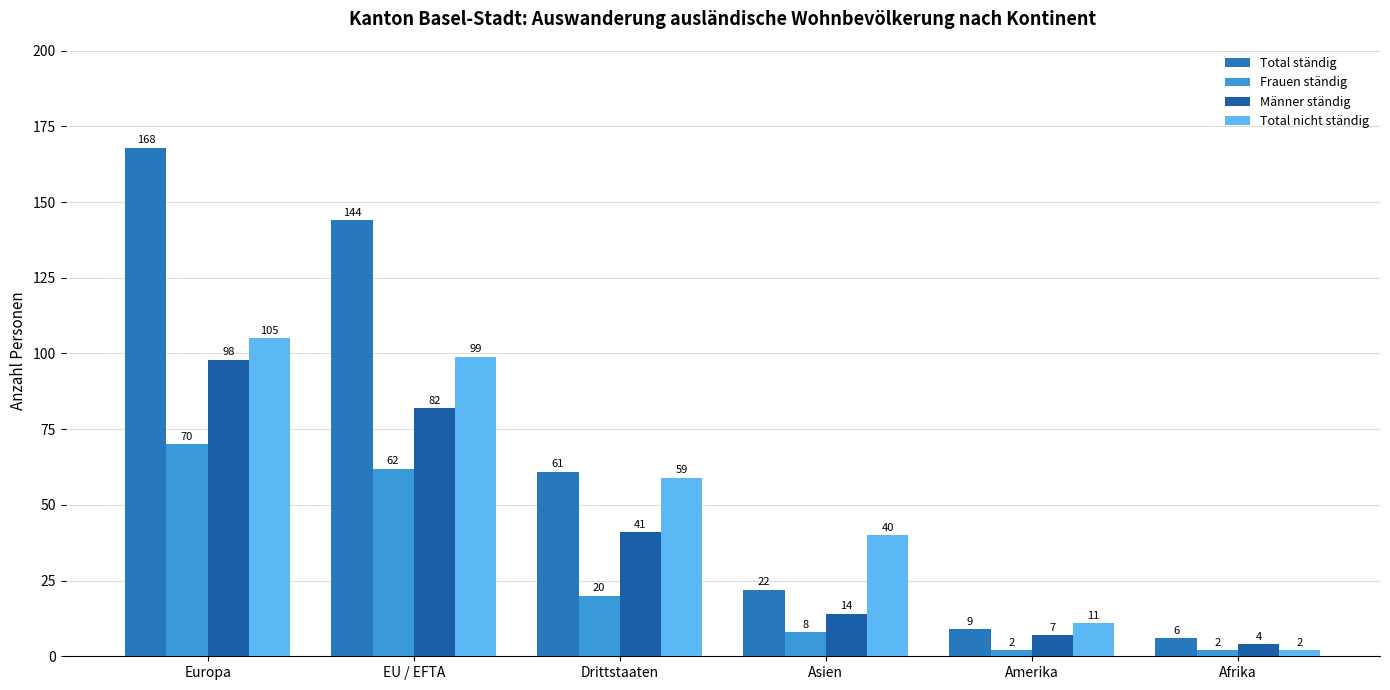

Which series has the widest spread of values?

Total ständig